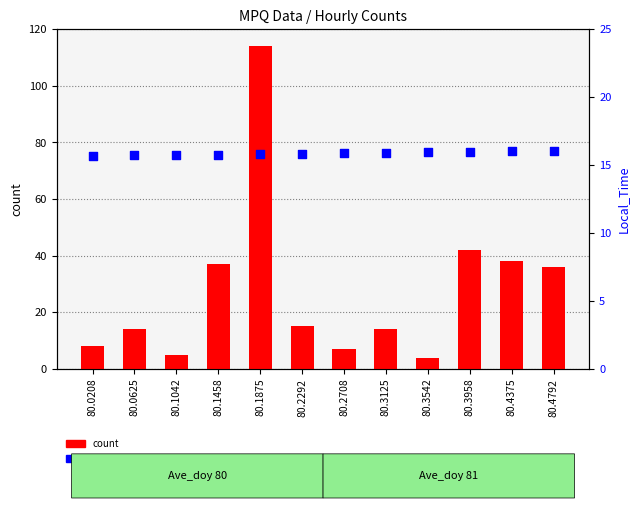

Which series contains the lowest Y value?

count